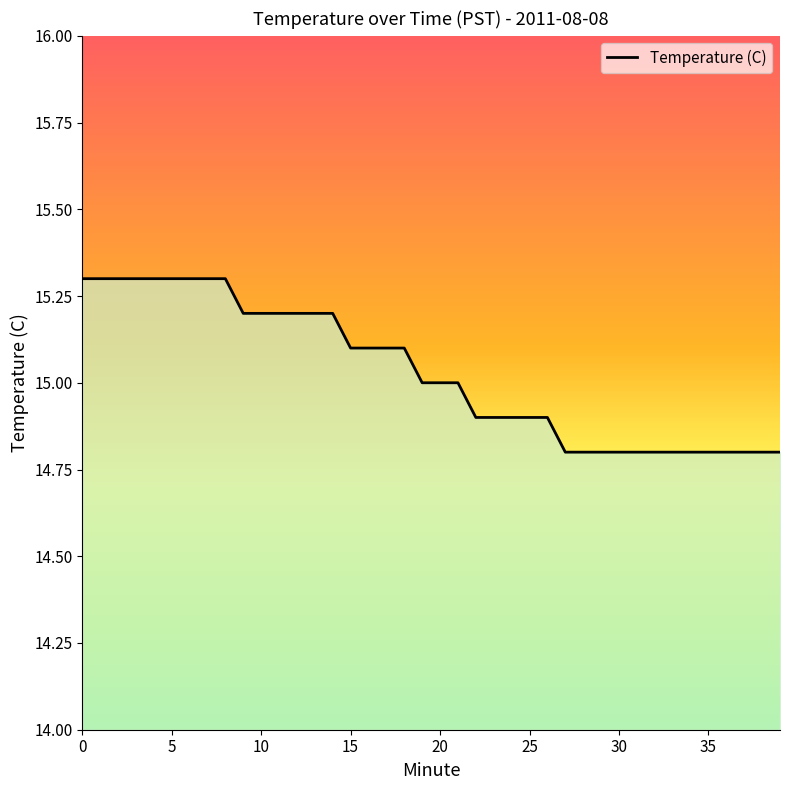

What is the maximum value shown in the chart?

15.3